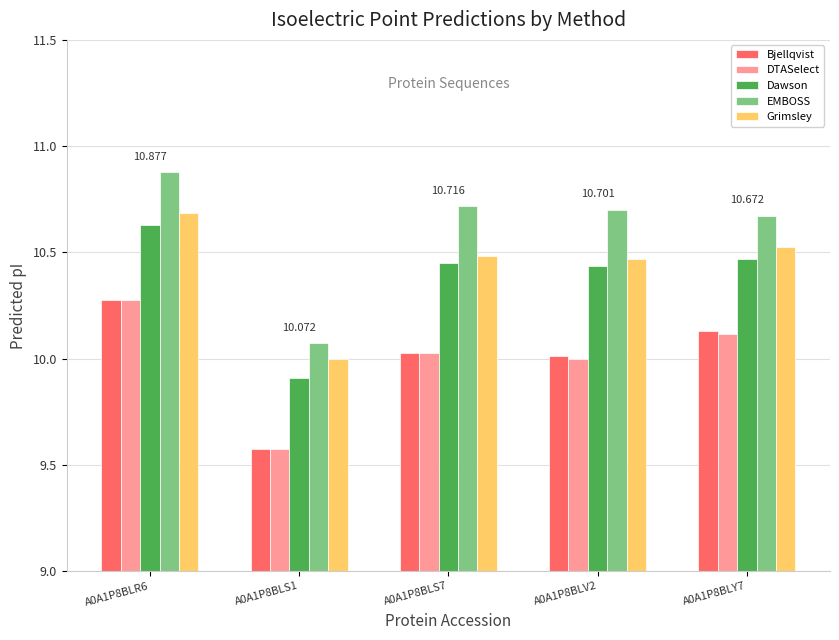

How many groups of bars are there?

5